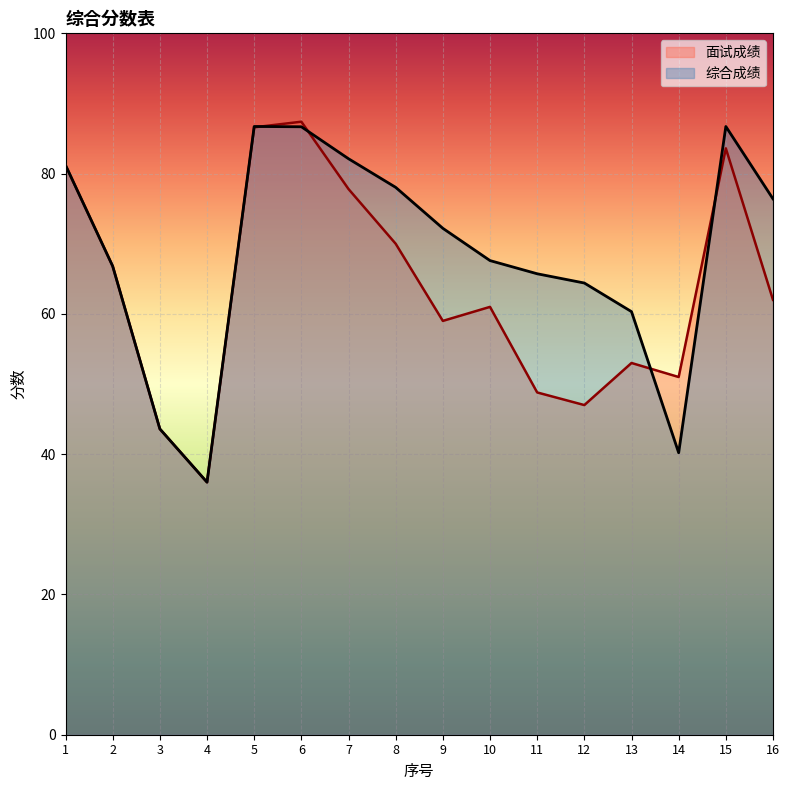

Reading left to right, extract all data points from this chart.

面试成绩: 1=81.2	2=66.8	3=43.6	4=36.0	5=86.6	6=87.4	7=77.8	8=70.0	9=59.0	10=61.0	11=48.8	12=47.0	13=53.0	14=51.0	15=83.6	16=62.0
综合成绩: 1=81.2	2=66.8	3=43.6	4=36.0	5=86.7	6=86.7	7=82.1	8=78.0	9=72.2	10=67.6	11=65.7	12=64.4	13=60.3	14=40.2	15=86.7	16=76.4